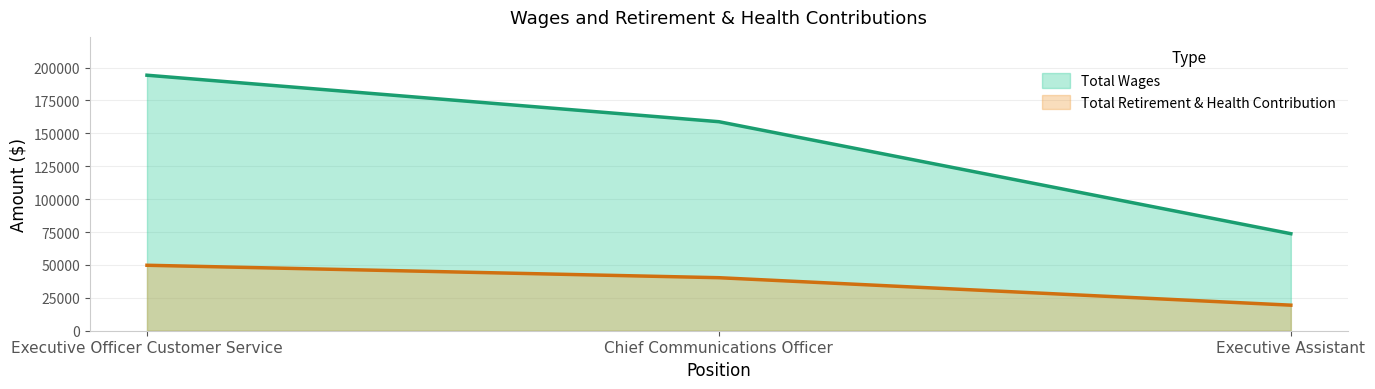

At how many categories does at least one series exceed 65364?

3